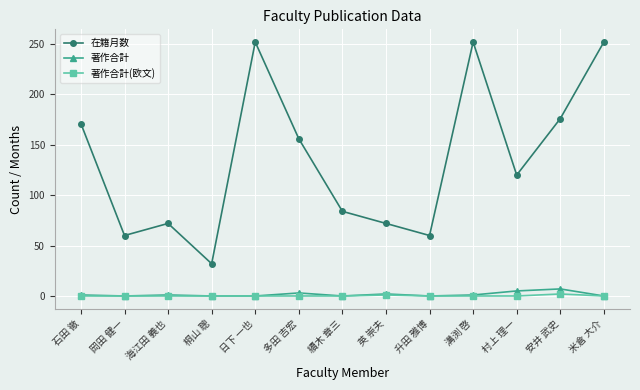

Does the chart display data point markers on the line(s)?

Yes